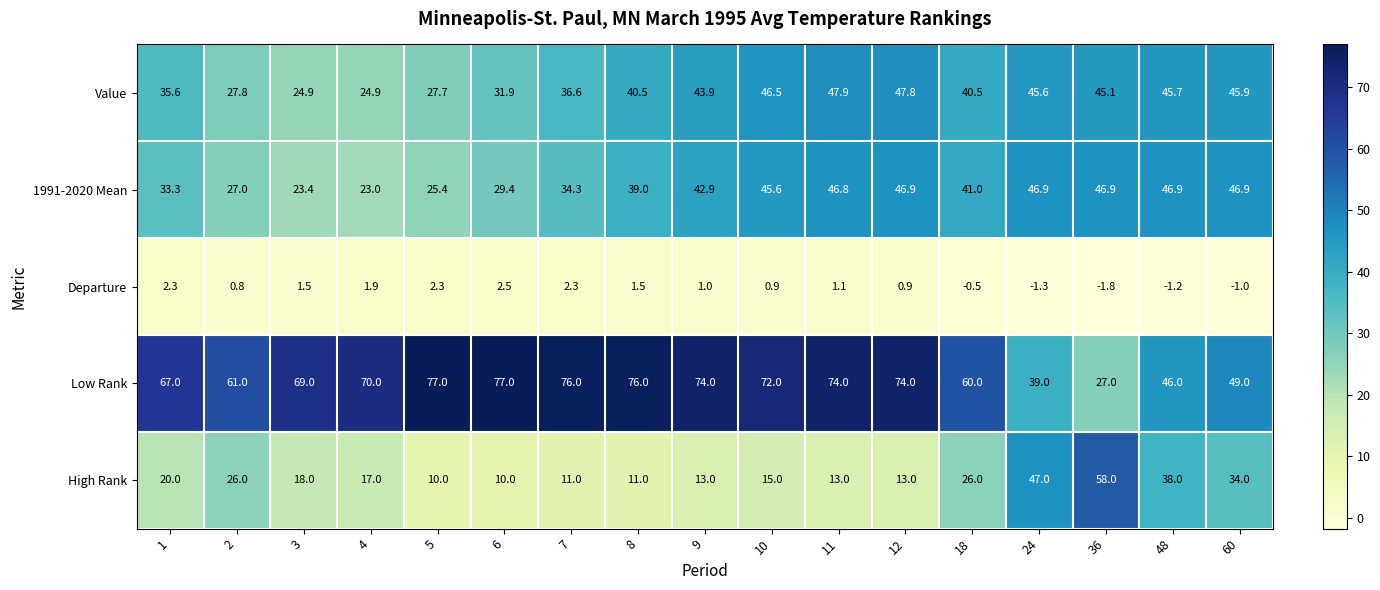

Which series changed the most between 5 and 12?

1991-2020 Mean